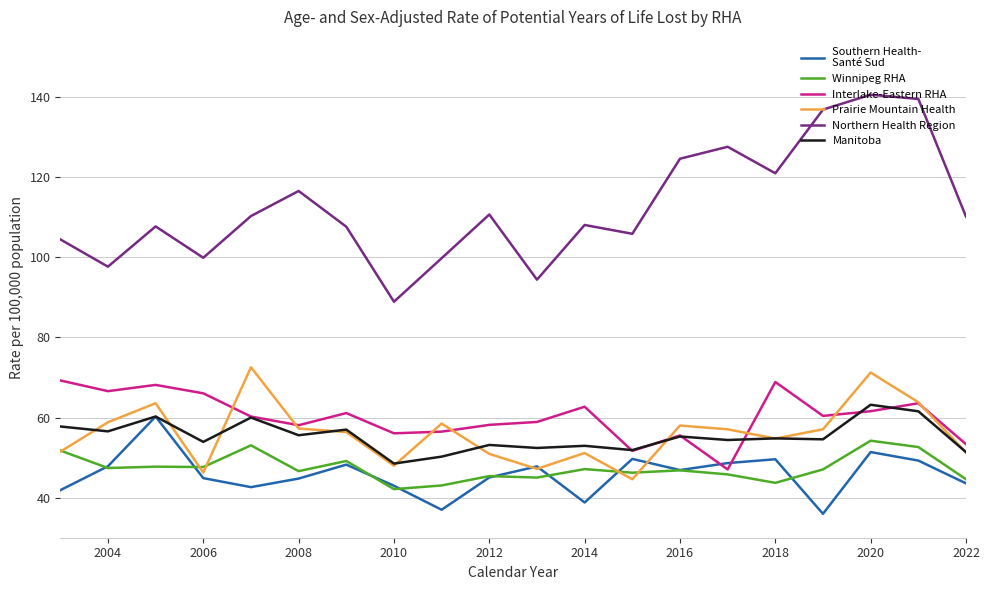

What is the smallest value displayed?

36.0